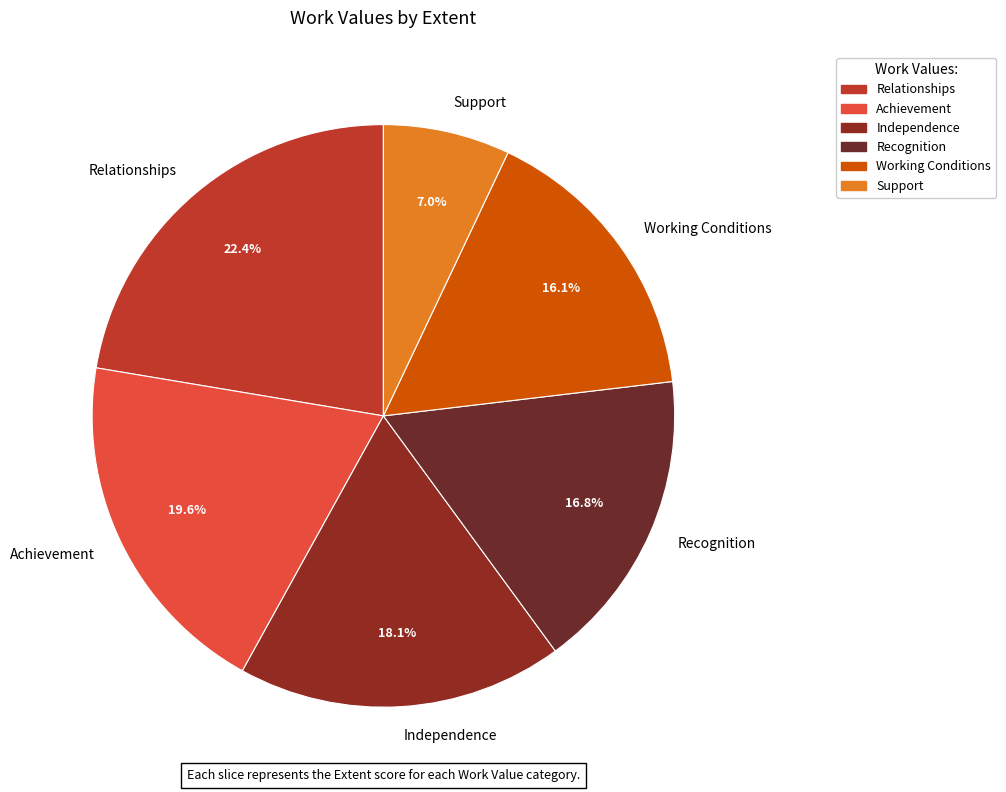

Is there any slice that represents more than half of the pie?

No